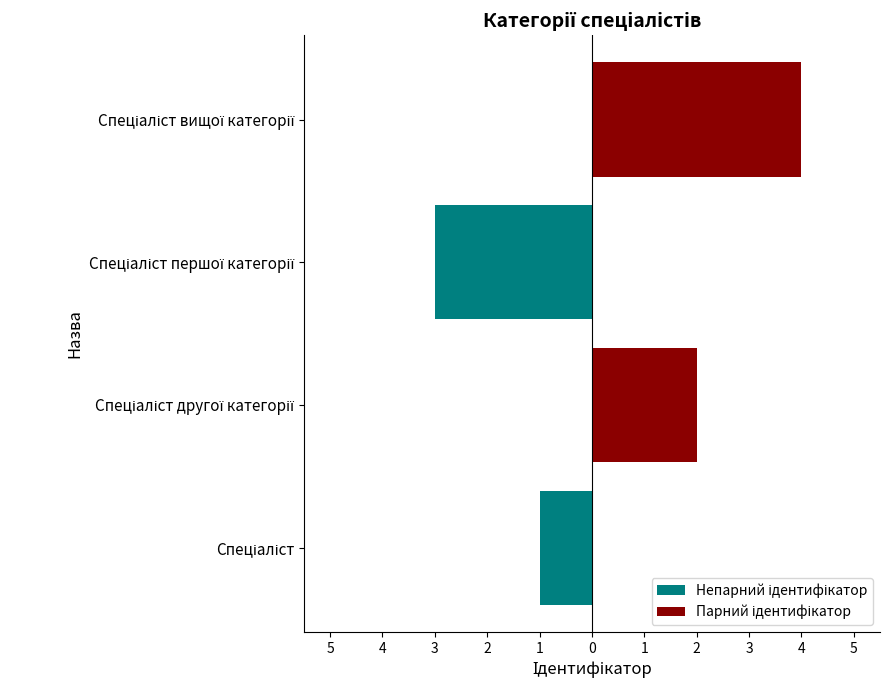

Does the chart contain any negative values?

Yes